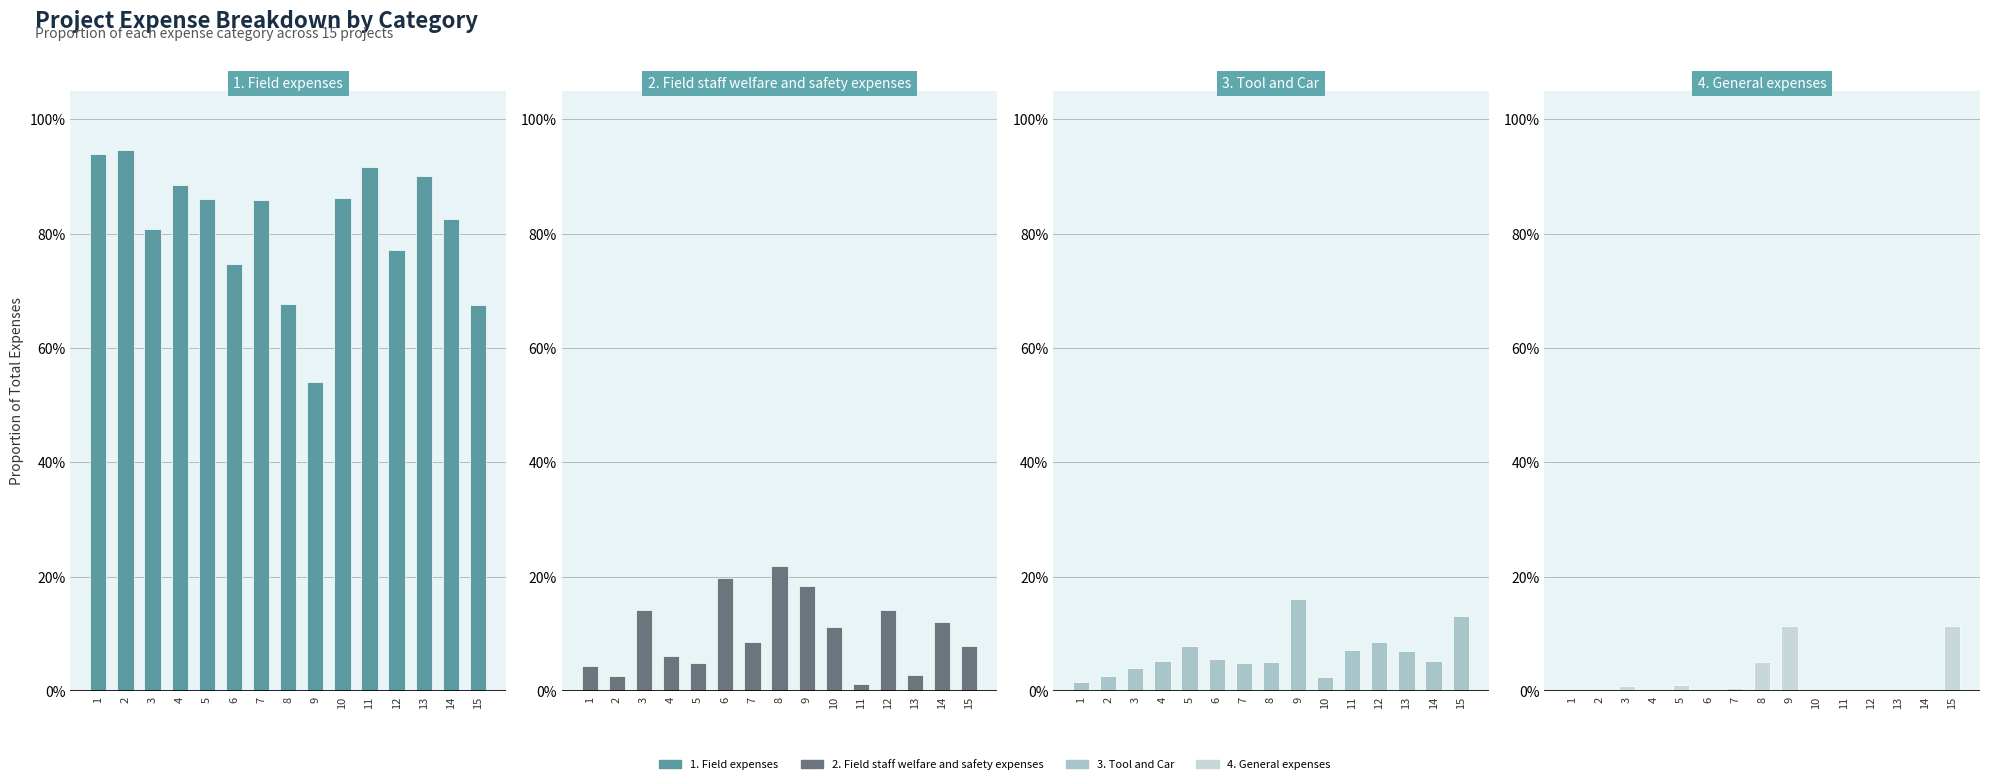

What is the average value of the 2. Field staff welfare and safety expenses series?

0.1